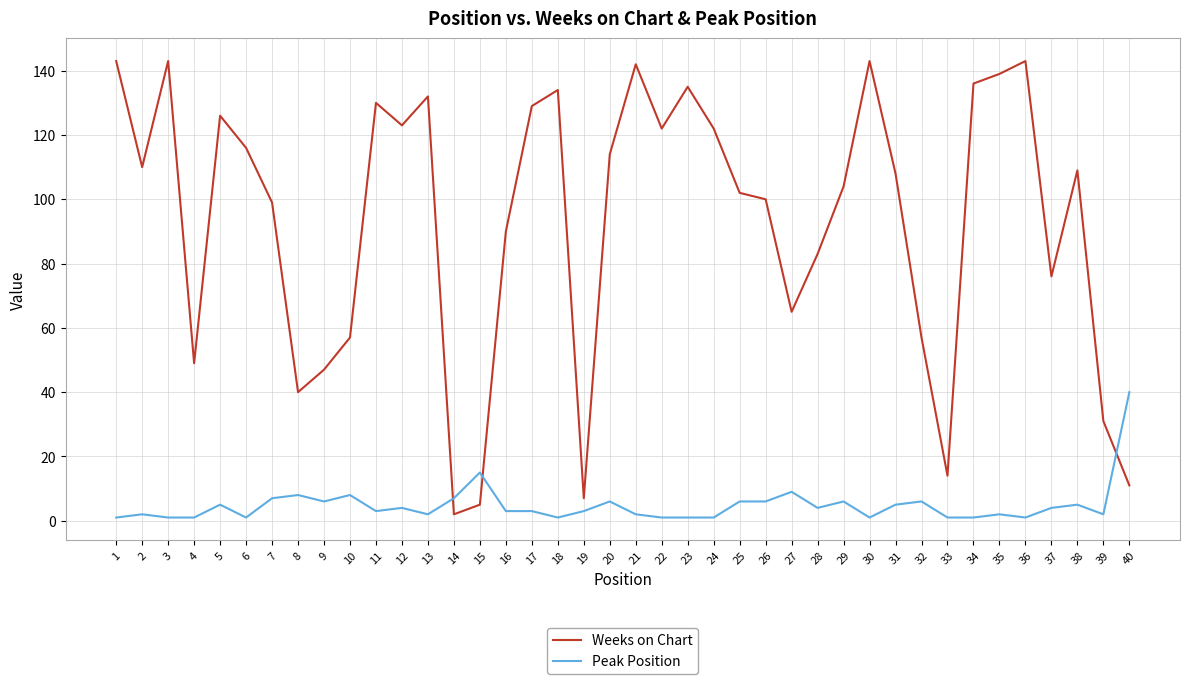

What is the greatest value displayed?

143